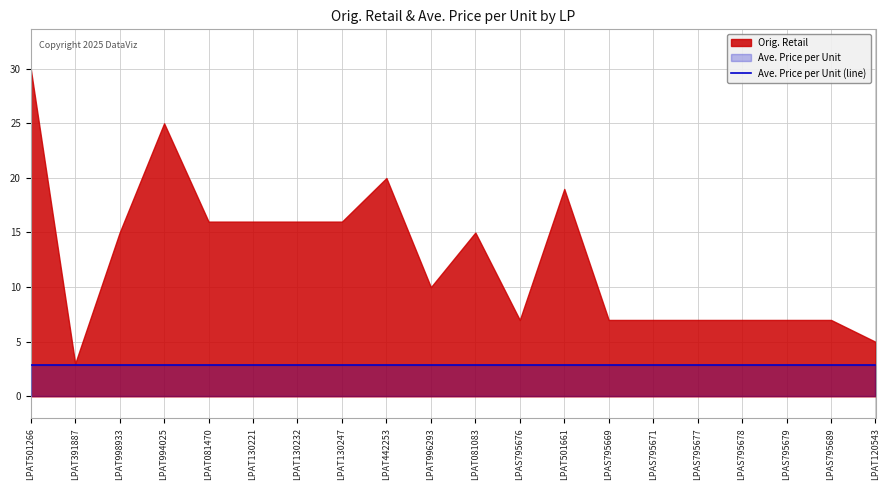

What is the value of the Ave. Price per Unit point at the 16th from the left?

2.9